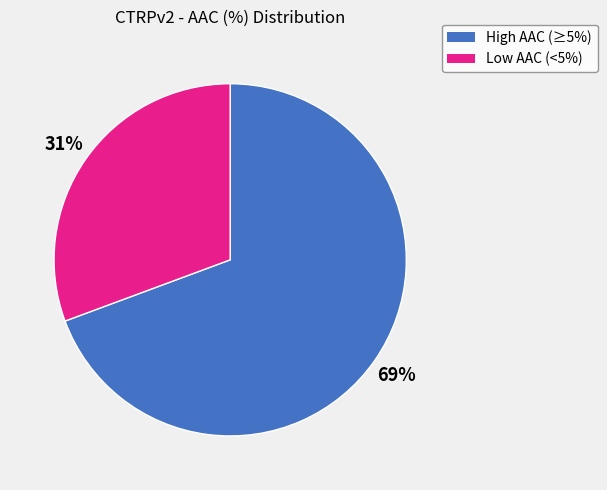

How many segments does this pie chart have?

2